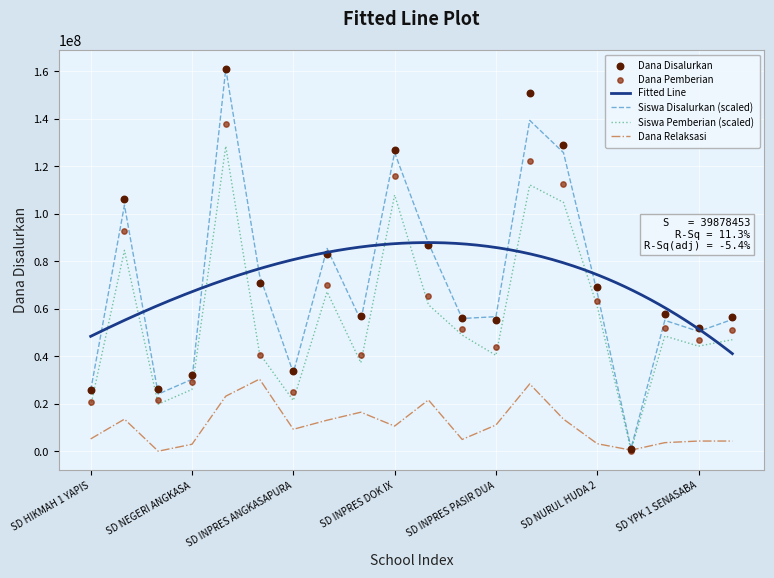

Which series has the largest Y range (max minus min)?

Dana Disalurkan